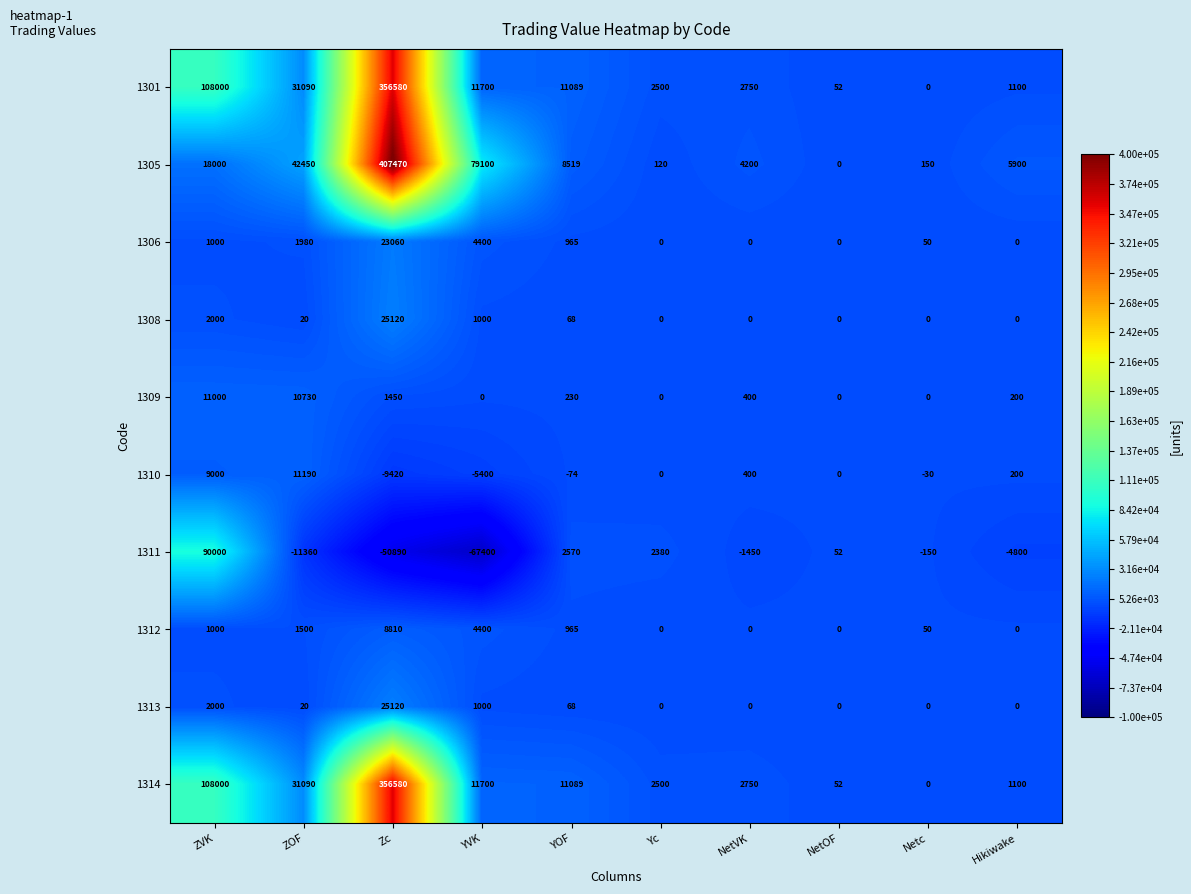

At which category is the sum across all series the highest?

Zc